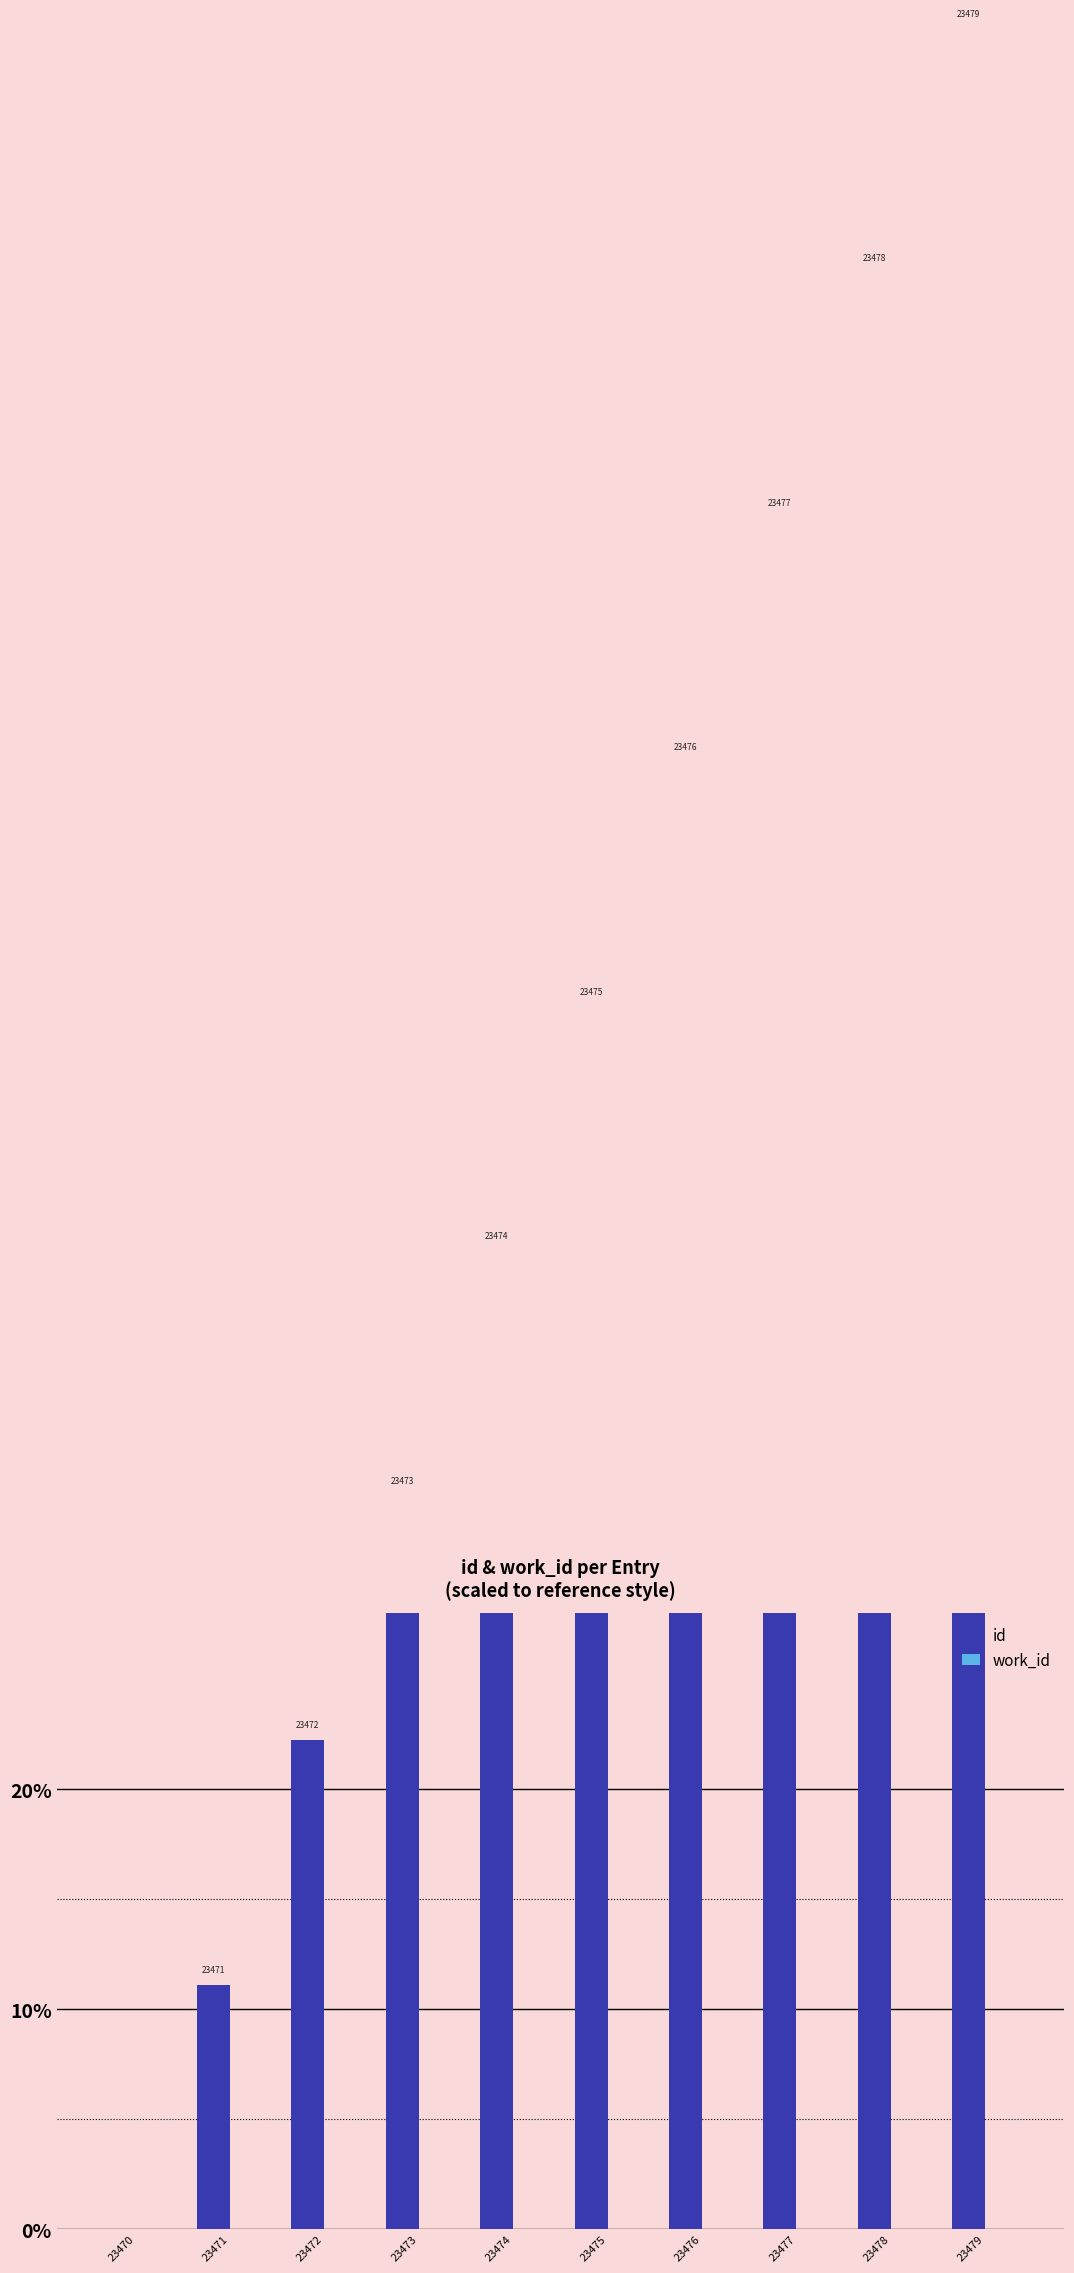

What are all the series names shown in the legend?

id, work_id